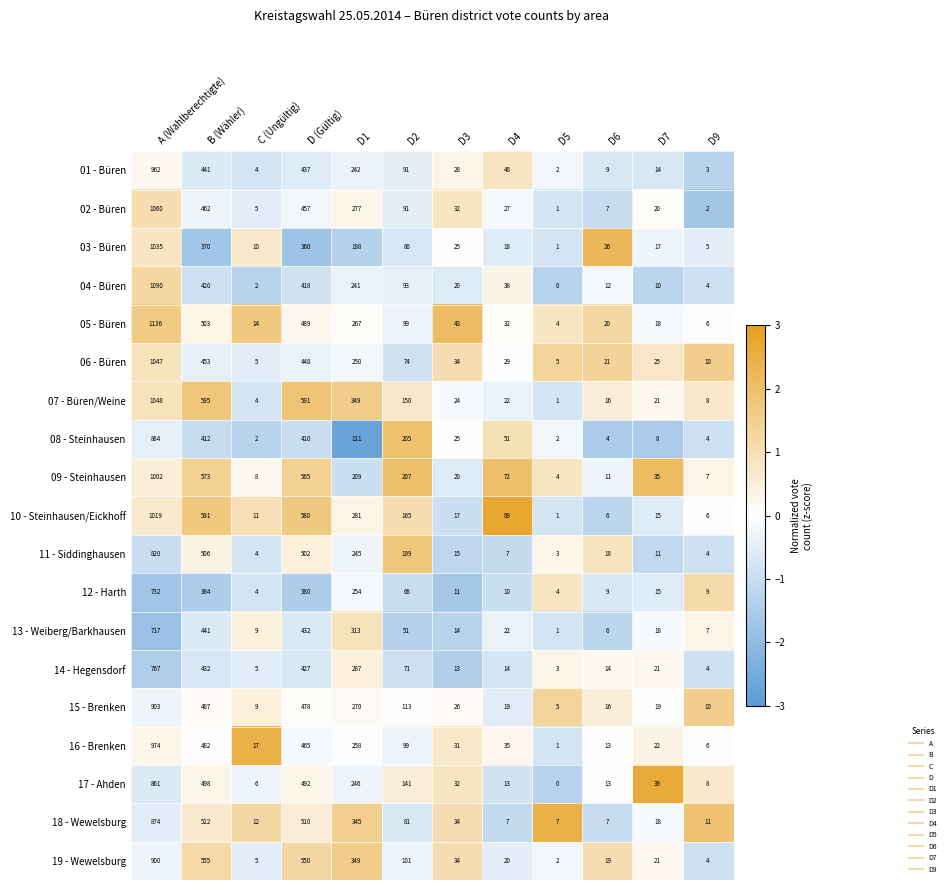

Which series changed the most between D (Gültig) and D4?

07 - Büren/Weine